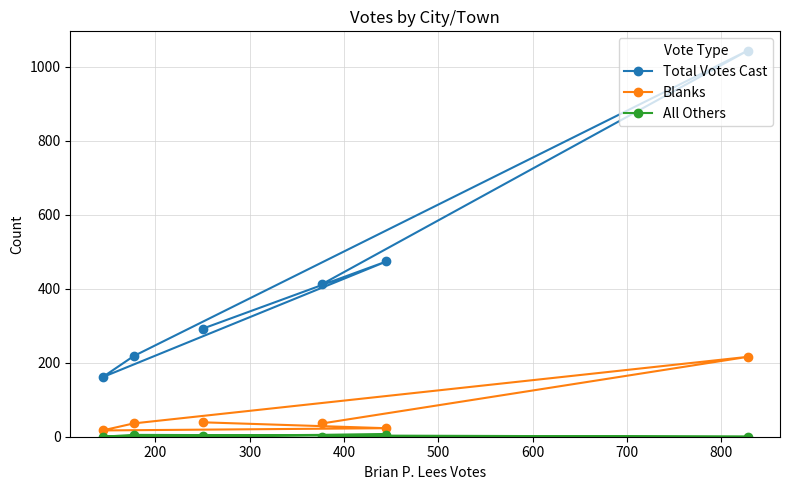

What is the sum of all Total Votes Cast values?

2602